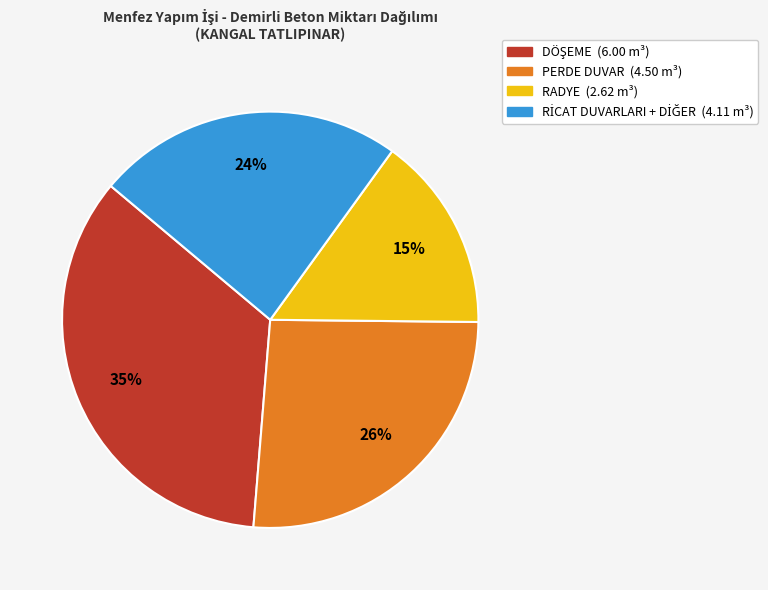

How many segments does this pie chart have?

4